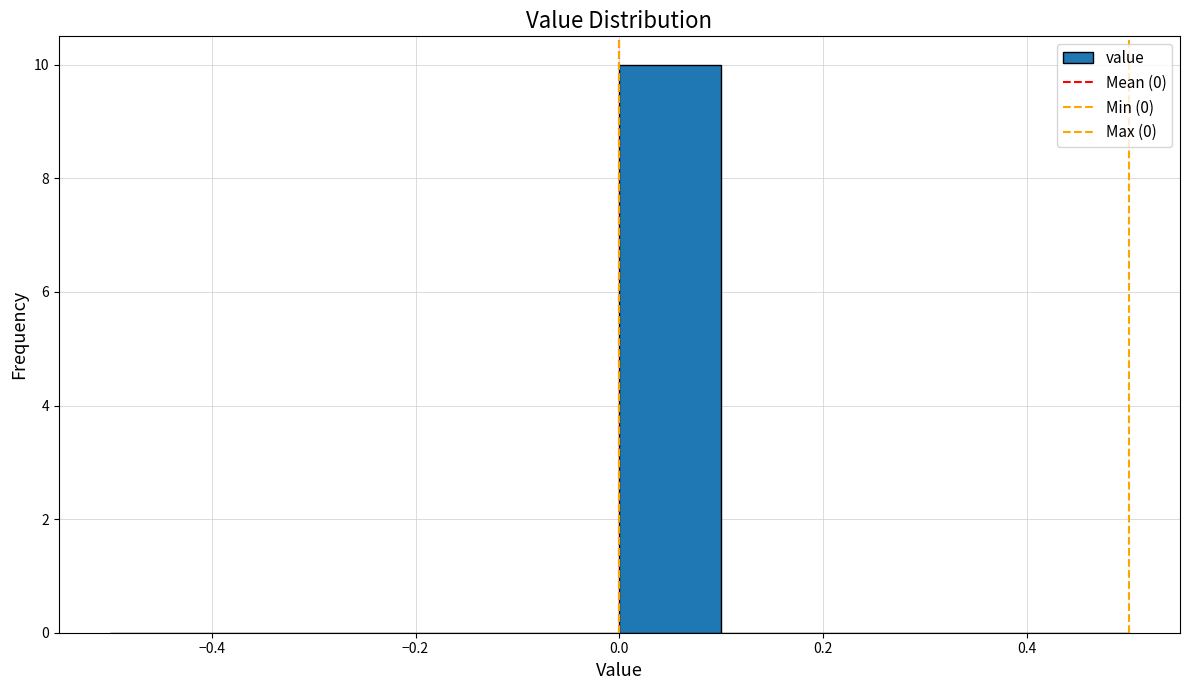

Reading left to right, list every bar in this chart as the range it spans on the x-axis followed by its height. The values are not printed on the chart, so give them approximately, as read against the axis.

-0.5 to -0.4: 0
-0.4 to -0.3: 0
-0.3 to -0.2: 0
-0.2 to -0.1: 0
-0.1 to 0.0: 0
0.0 to 0.1: 10
0.1 to 0.2: 0
0.2 to 0.3: 0
0.3 to 0.4: 0
0.4 to 0.5: 0